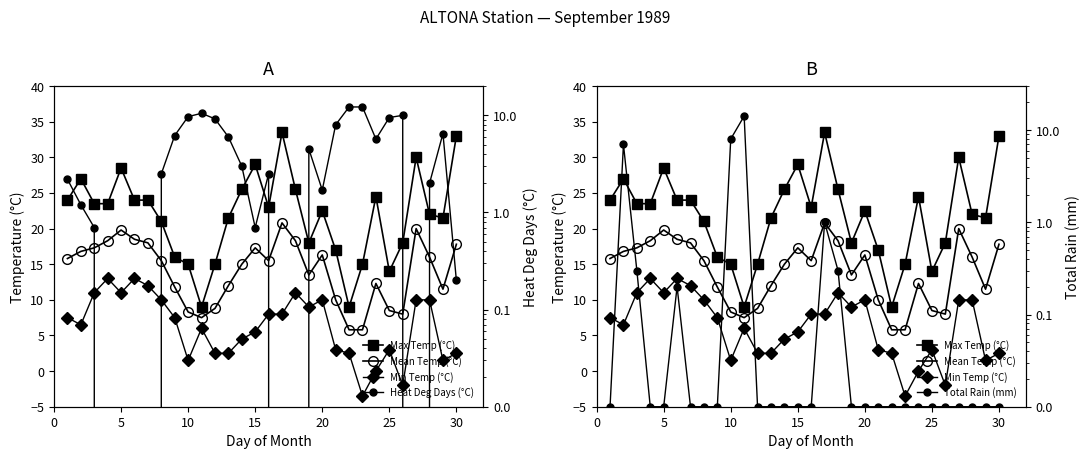

True or false: Min Temp (°C) and Max Temp (°C) cross at least once.

False